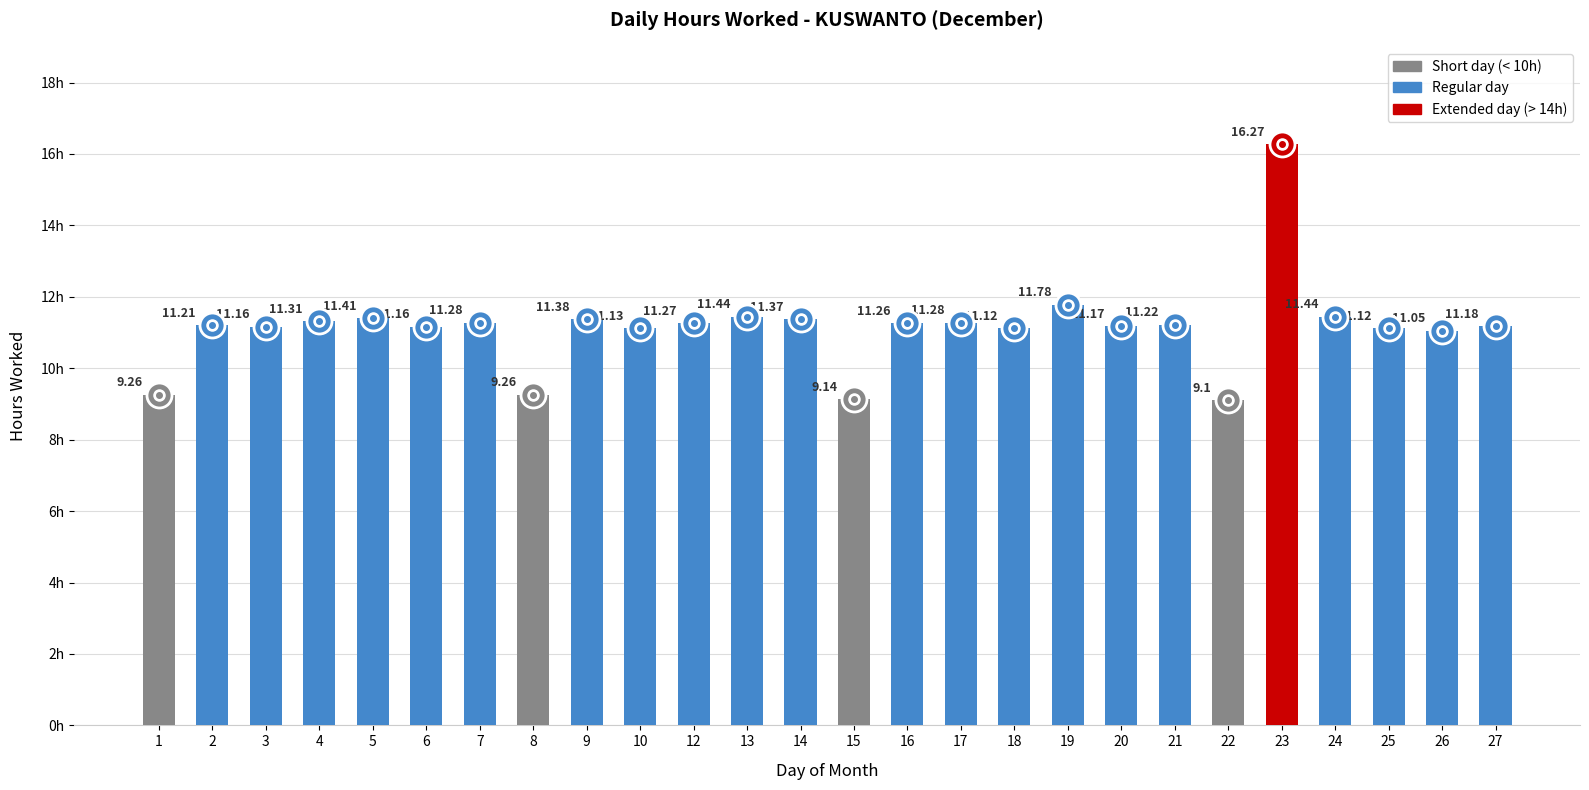

Which category has the lowest value across all series?

22